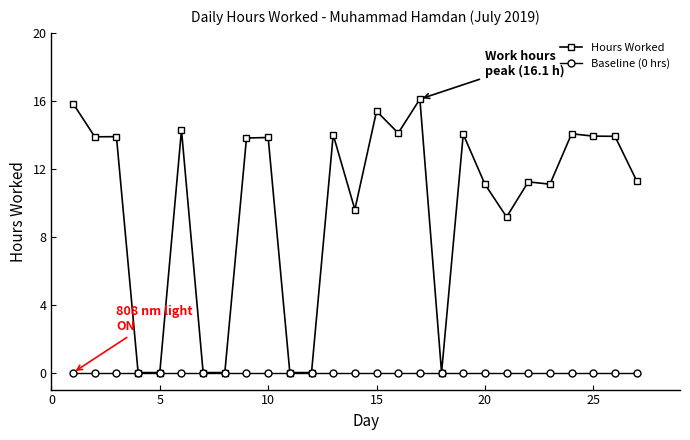

What is the greatest value displayed?

16.1